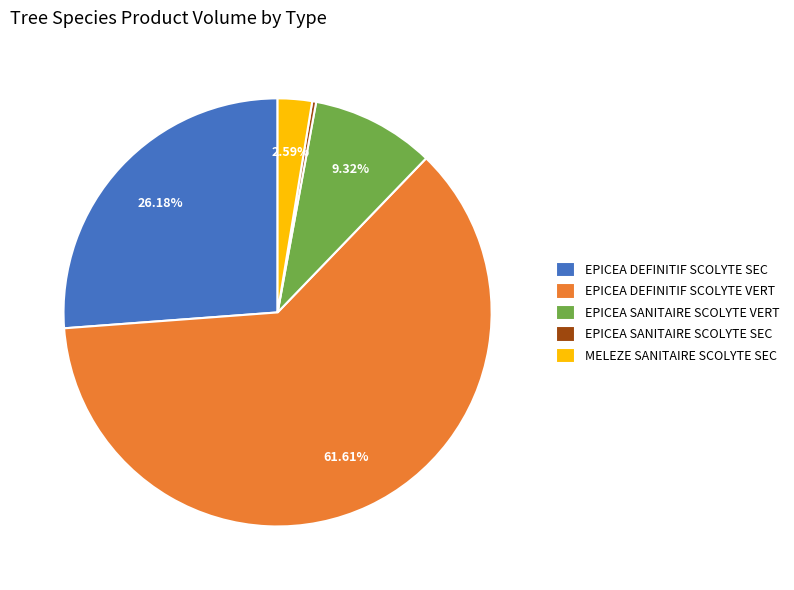

Between EPICEA SANITAIRE SCOLYTE VERT and EPICEA DEFINITIF SCOLYTE SEC, which is larger?

EPICEA DEFINITIF SCOLYTE SEC